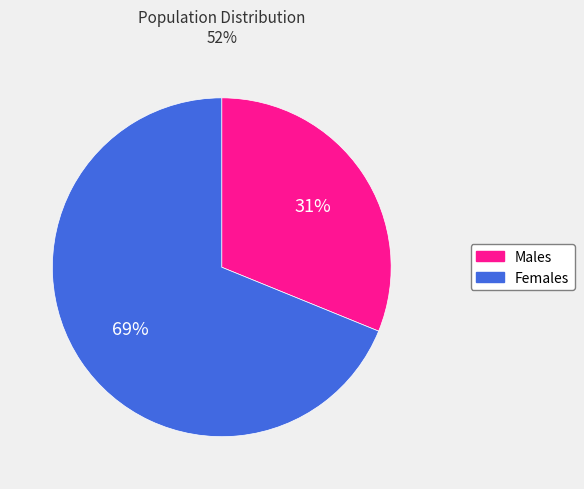

Count the number of slices in the pie.

2